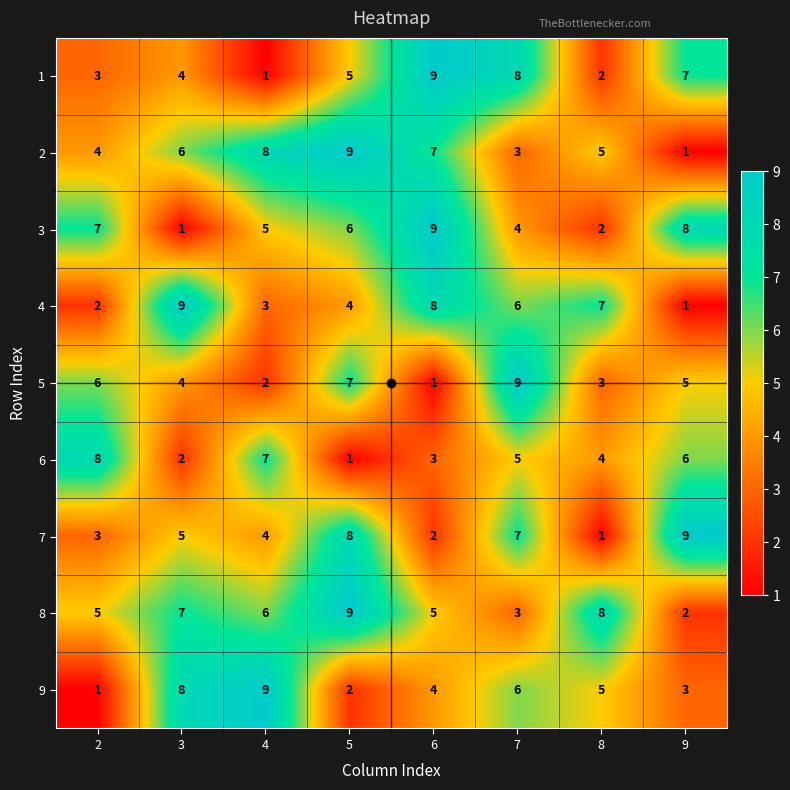

Count the number of categories in the chart.

8